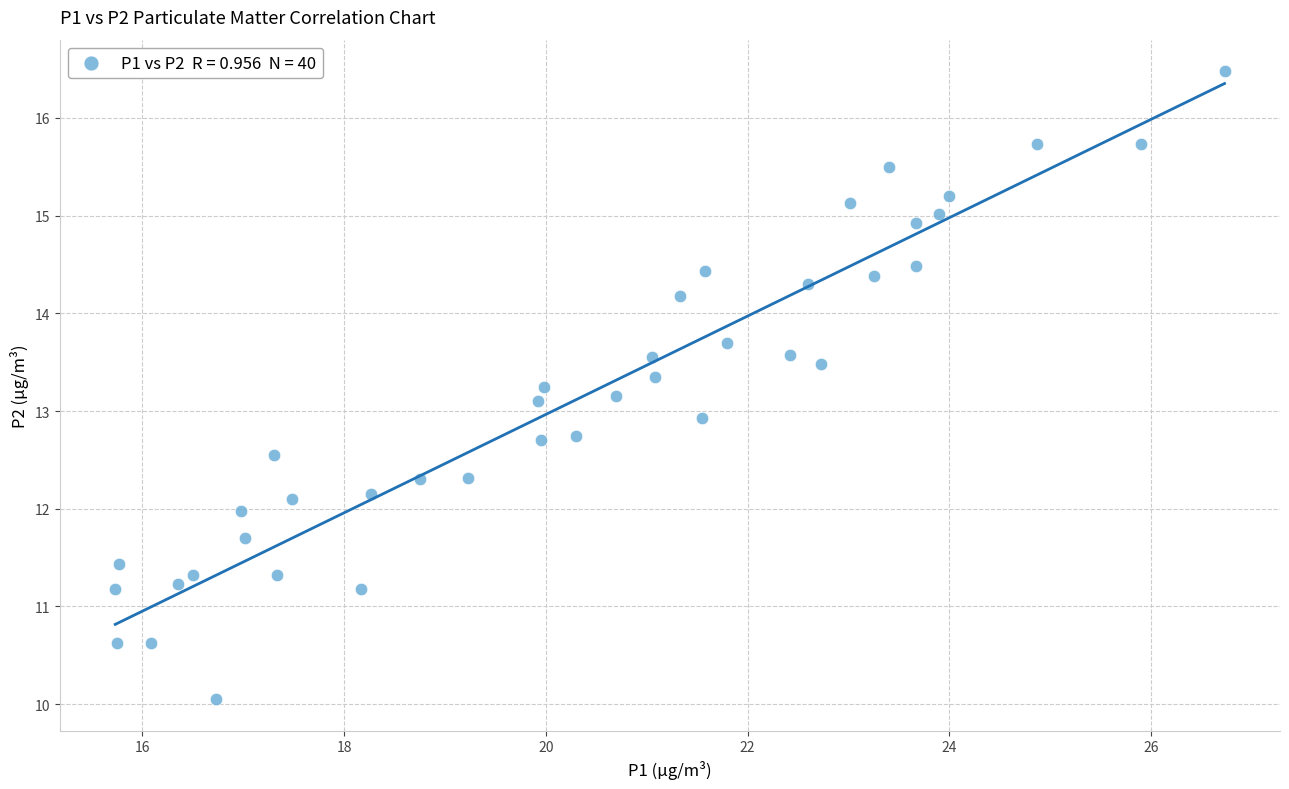

What is the range of X values (max minus min)?

11.0